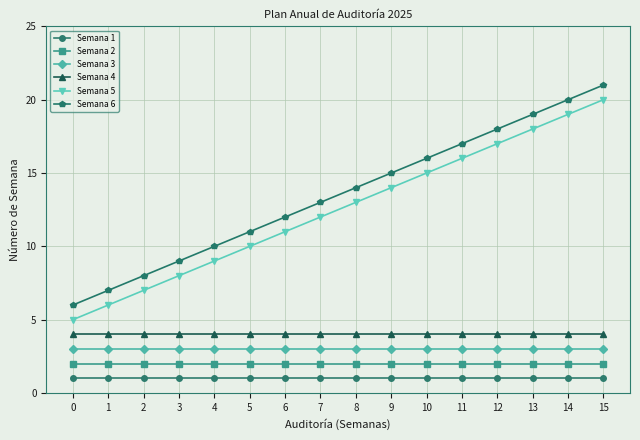

The Semana 1 series shows 0 at 0. True or false?

False